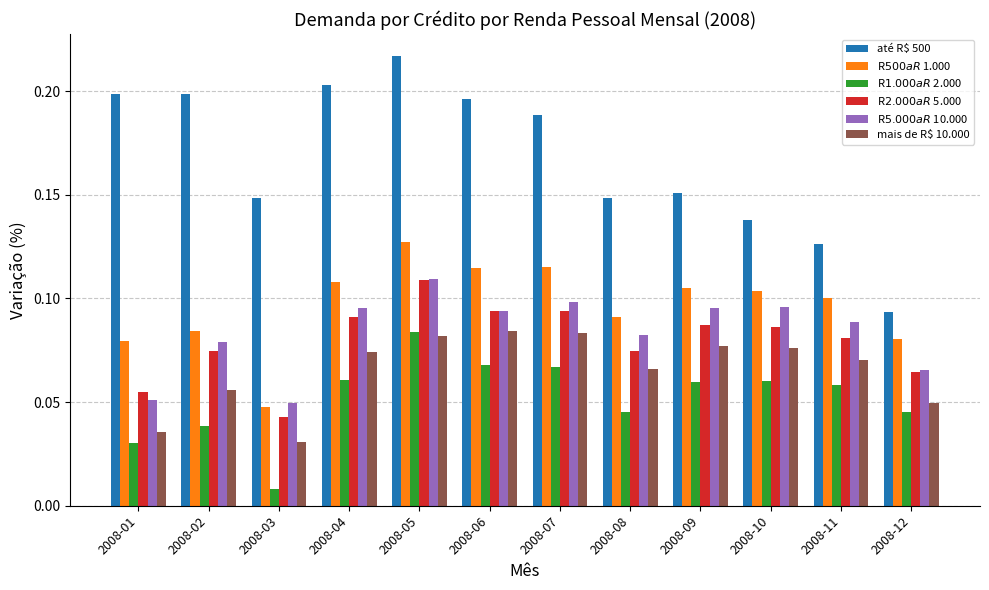

Between 2008-02 and 2008-12, which series saw the biggest shift?

até R$ 500